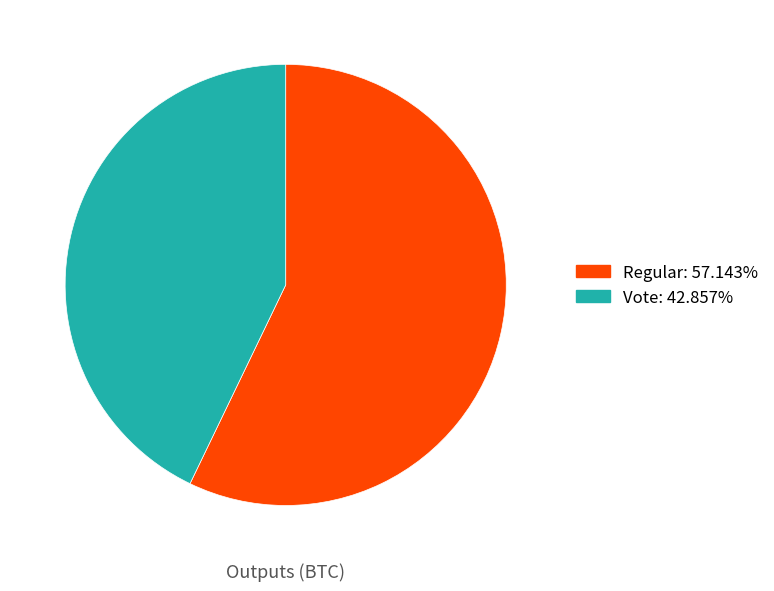

Which slice is the largest?

Regular